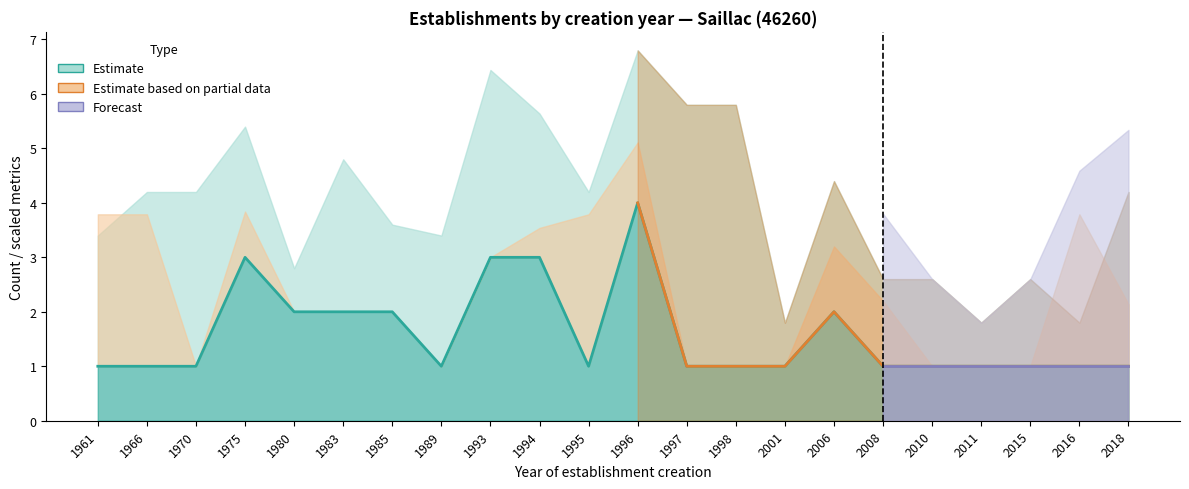

Which series ends up on top after the final intersection of count and mean_periods?

mean_periods